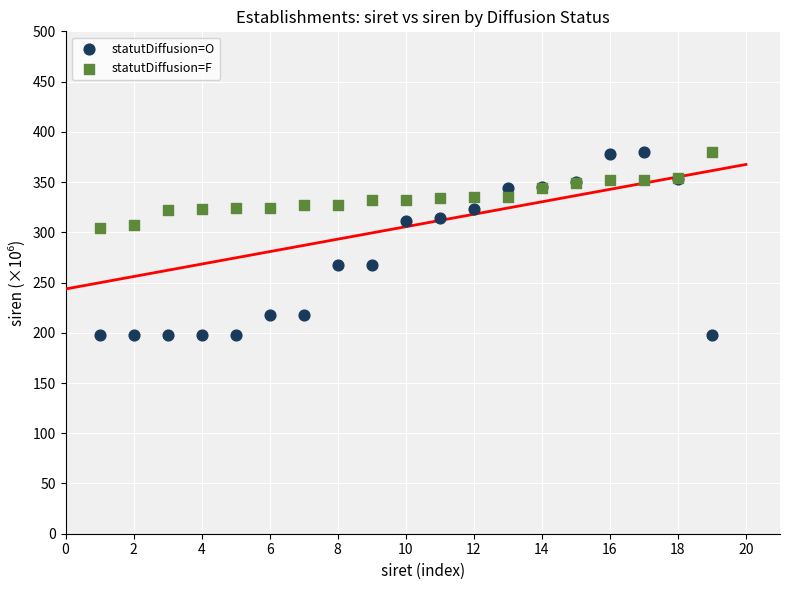

What is the X range (max minus min) for the scatter plot?

18.0